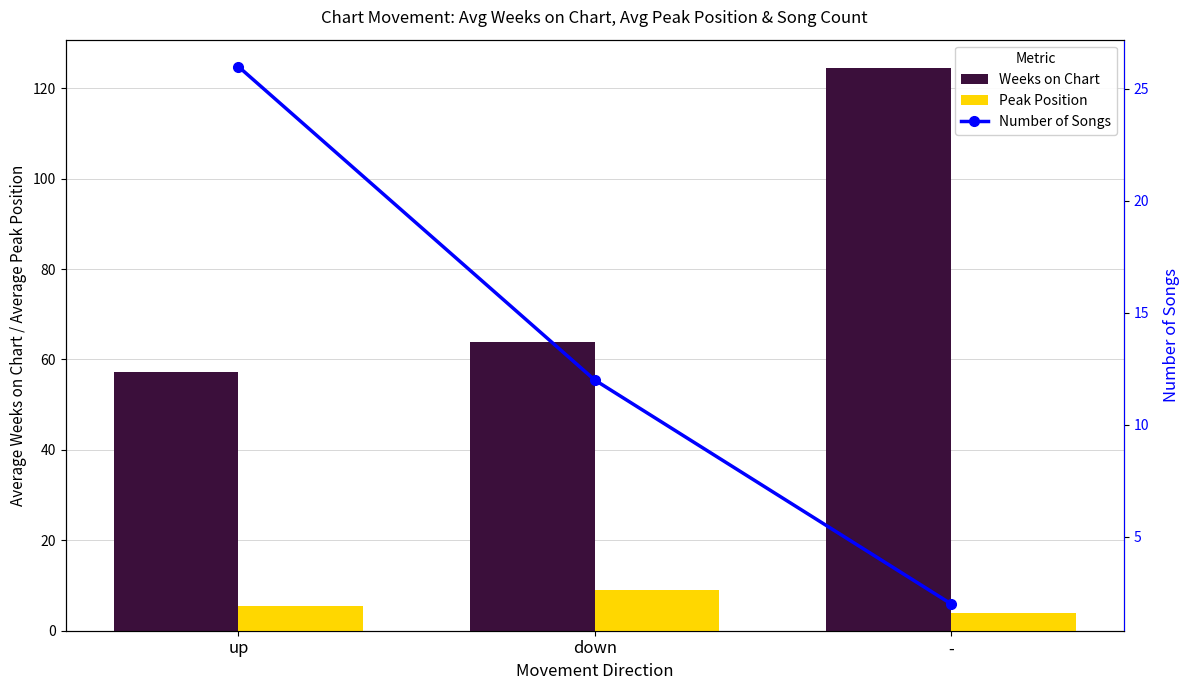

Which has a higher value, down or -?

-